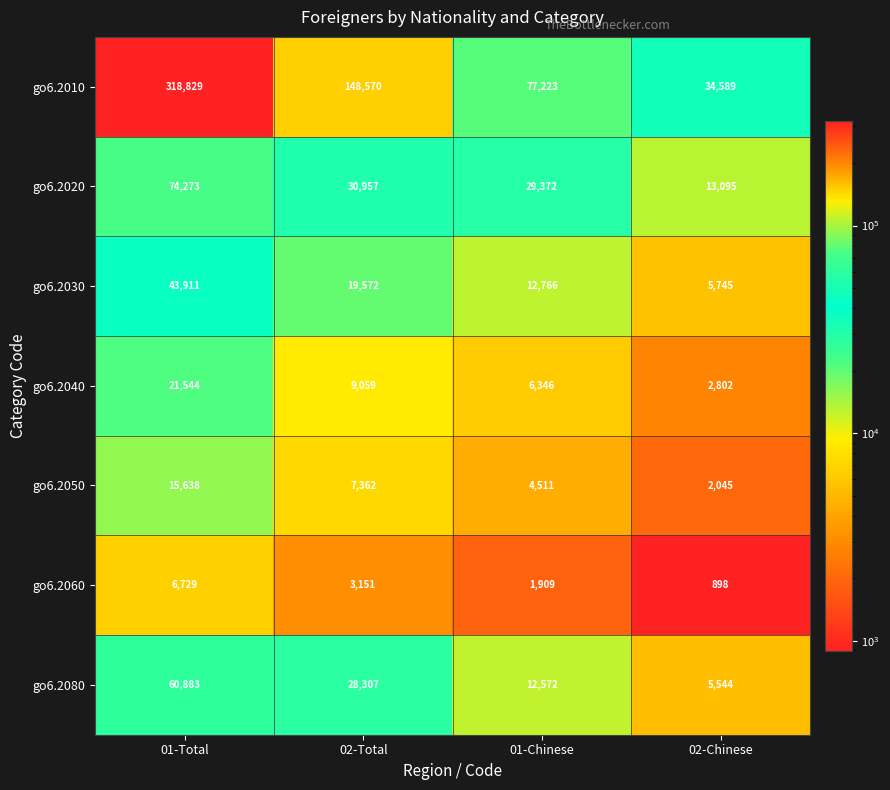

Between 01-Total and 02-Chinese, which series saw the biggest shift?

go6.2010